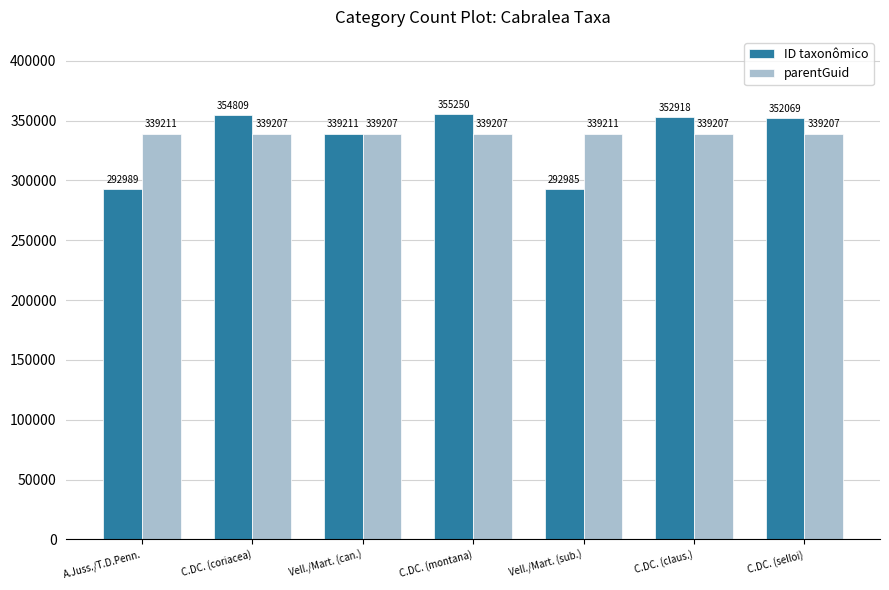

Reading left to right, transcribe all the data shown in this chart.

ID taxonômico: 292989	354809	339211	355250	292985	352918	352069
parentGuid: 339211	339207	339207	339207	339211	339207	339207